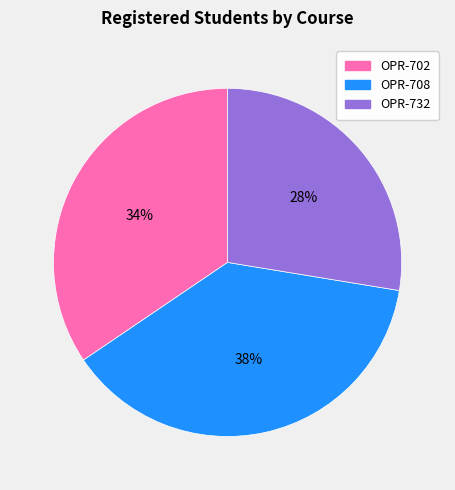

Count the number of slices in the pie.

3